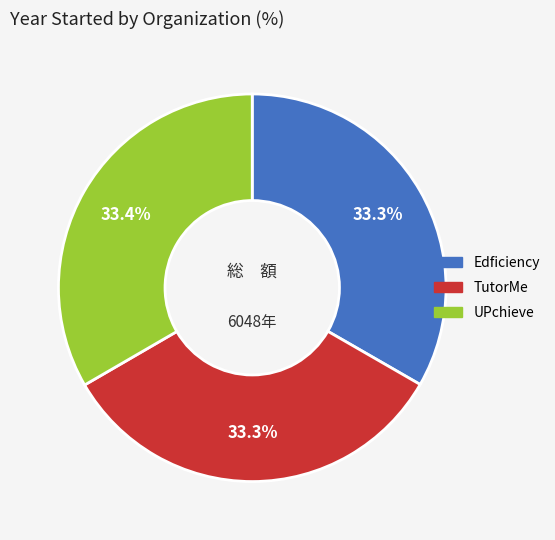

Approximately how many times larger is the value at UPchieve compared to Edficiency?

1.0